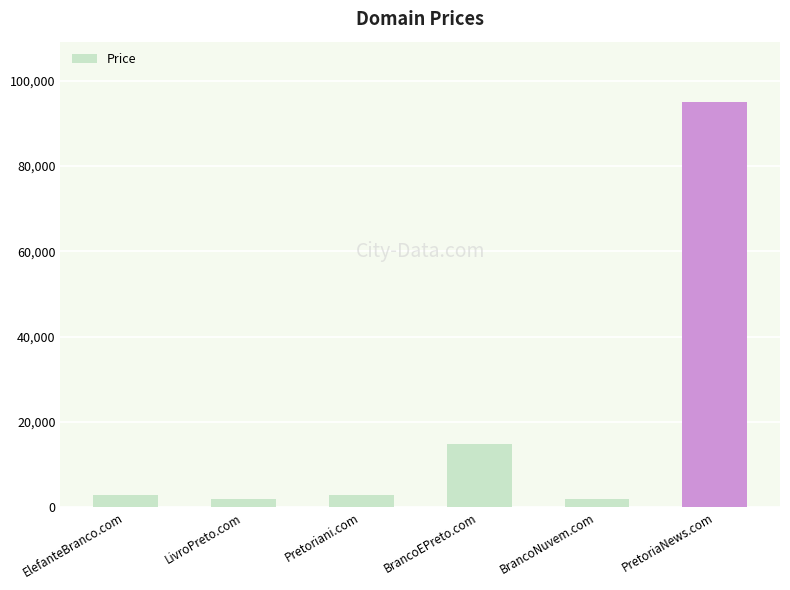

The value at BrancoEPreto.com is 14888. True or false?

True